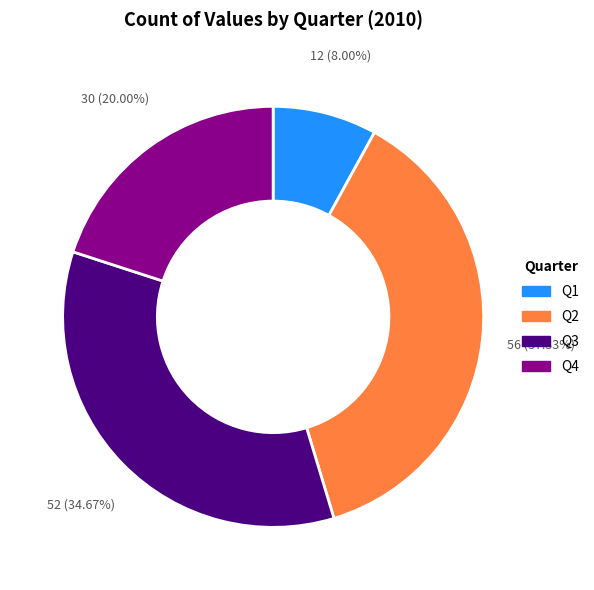

Approximately how many times larger is the value at Q2 compared to Q4?

1.9